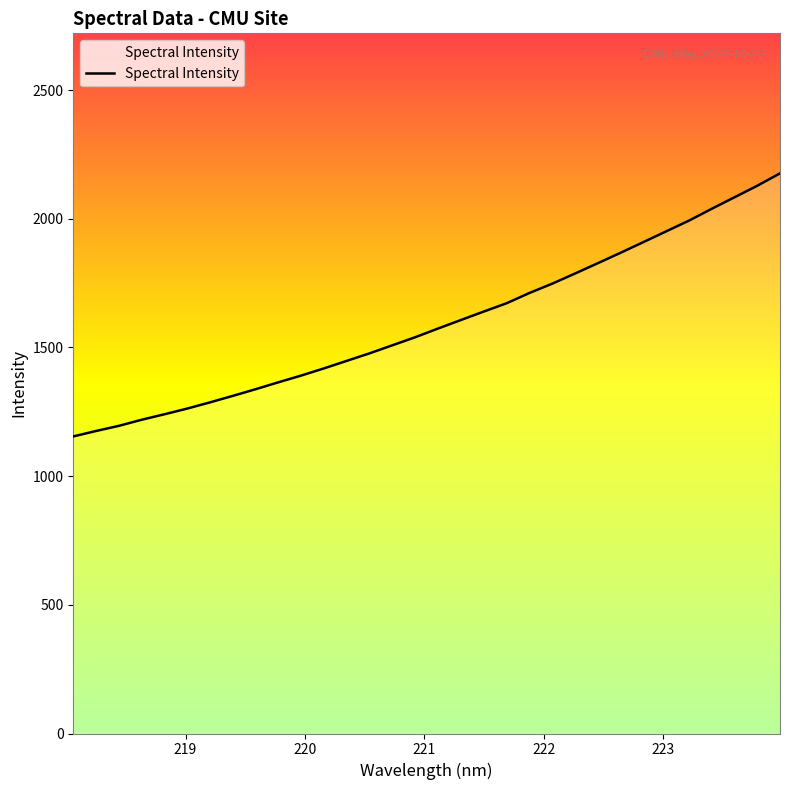

What is the greatest value displayed?

2176.5